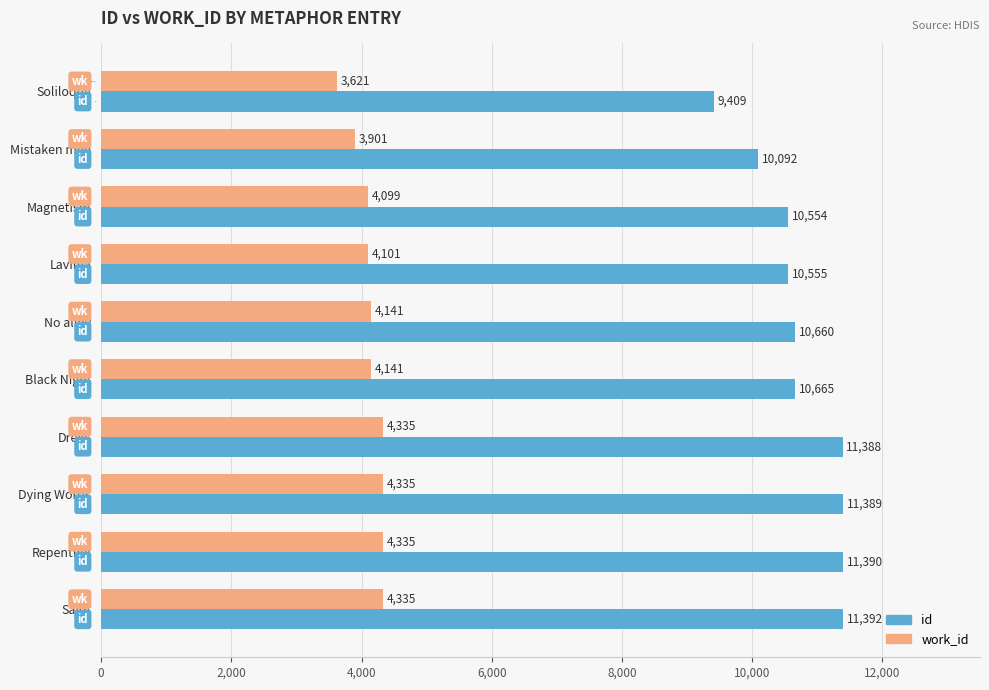

What are all the series names shown in the legend?

id, work_id